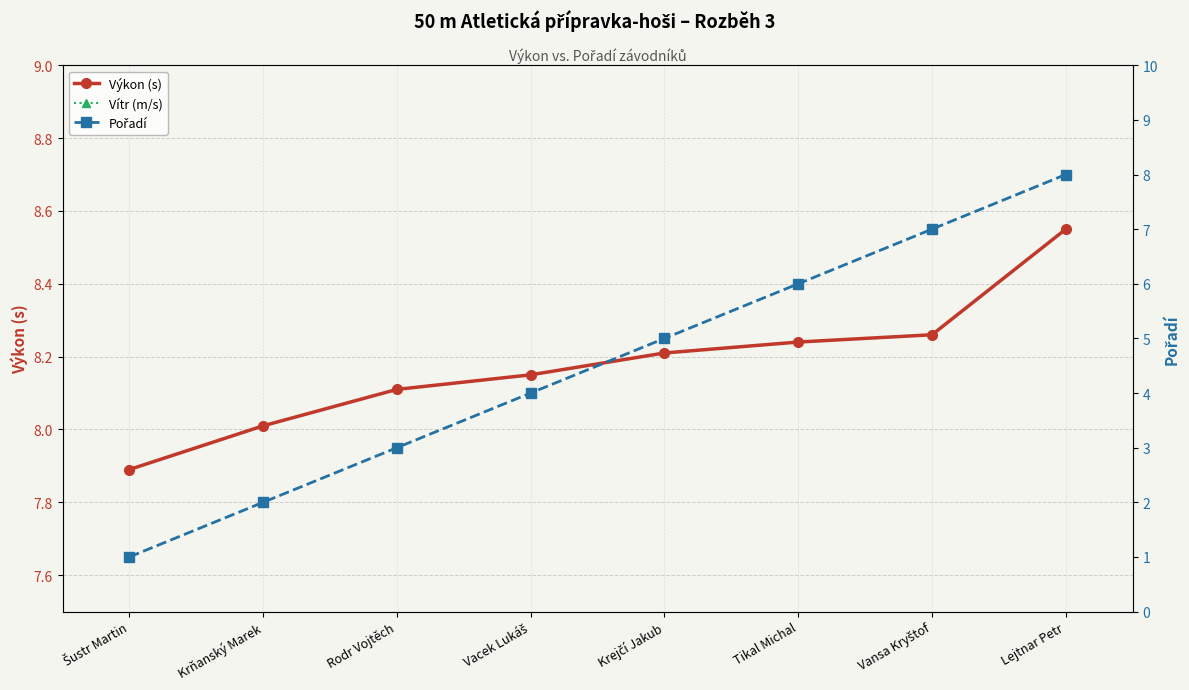

Reading right to left, list all the values displayed in this chart.

Výkon (s): 8.6	8.3	8.2	8.2	8.2	8.1	8.0	7.9
Vítr (m/s): 1.3	1.3	1.3	1.3	1.3	1.3	1.3	1.3
Pořadí: 8.0	7.0	6.0	5.0	4.0	3.0	2.0	1.0